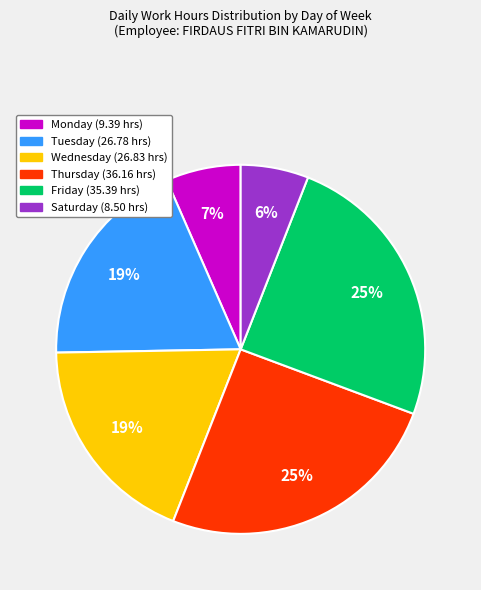

Is there a majority slice in this chart?

No